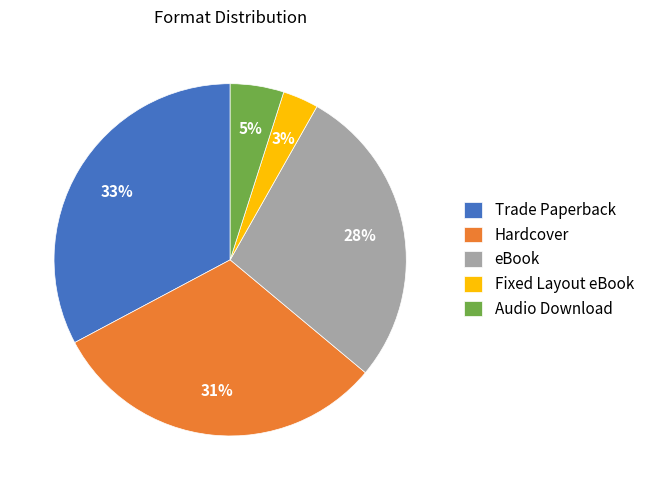

Is it true that Fixed Layout eBook is 3% of the pie?

True